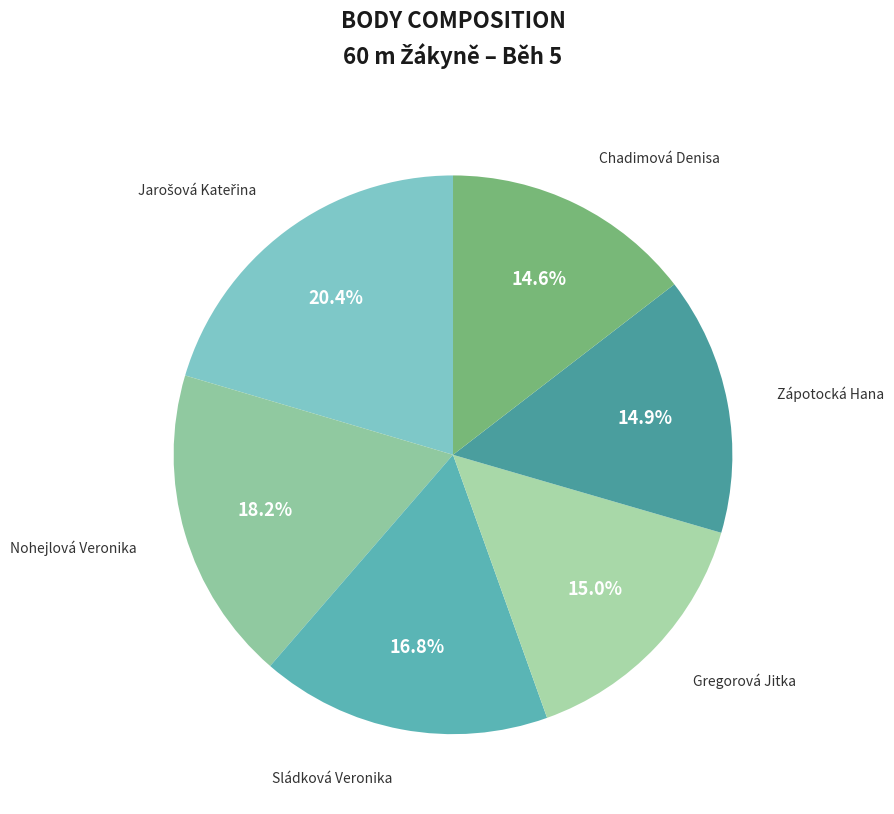

Which has a higher value, Sládková Veronika or Nohejlová Veronika?

Nohejlová Veronika